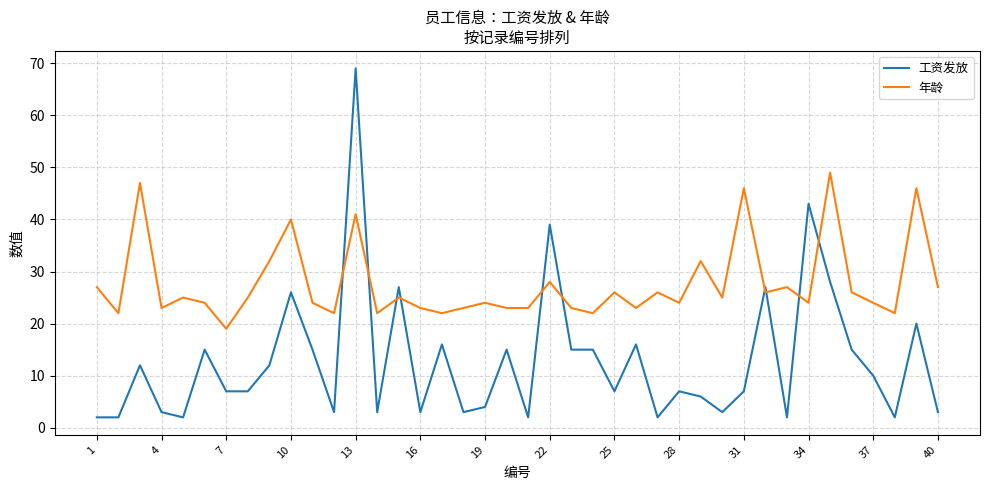

What are all the series names shown in the legend?

工资发放, 年龄